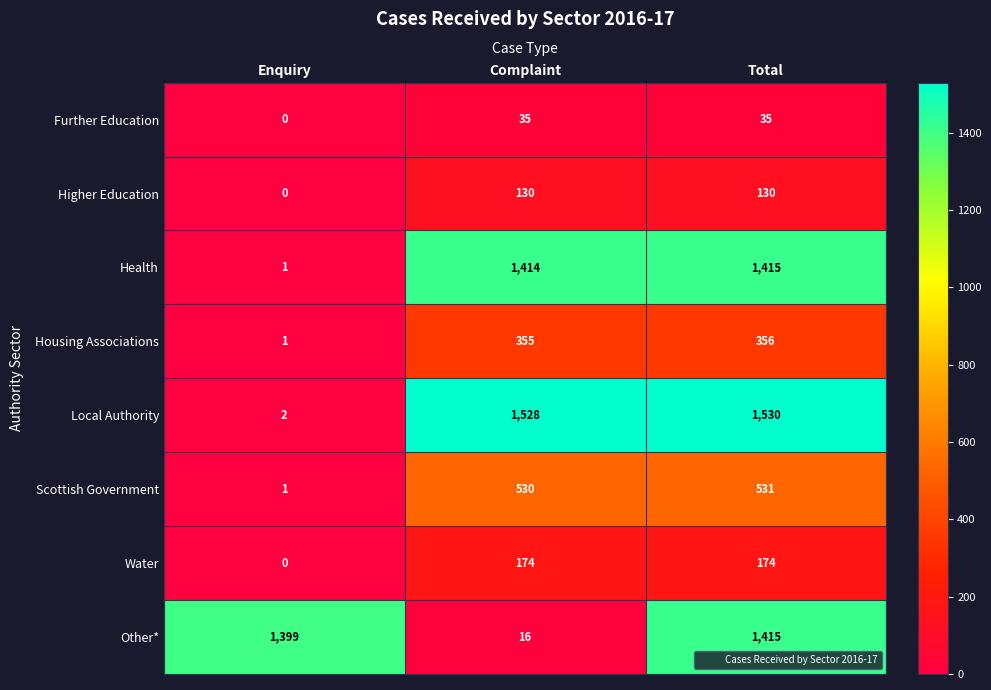

What is the sum of the Other* values at Complaint and Total?

1431